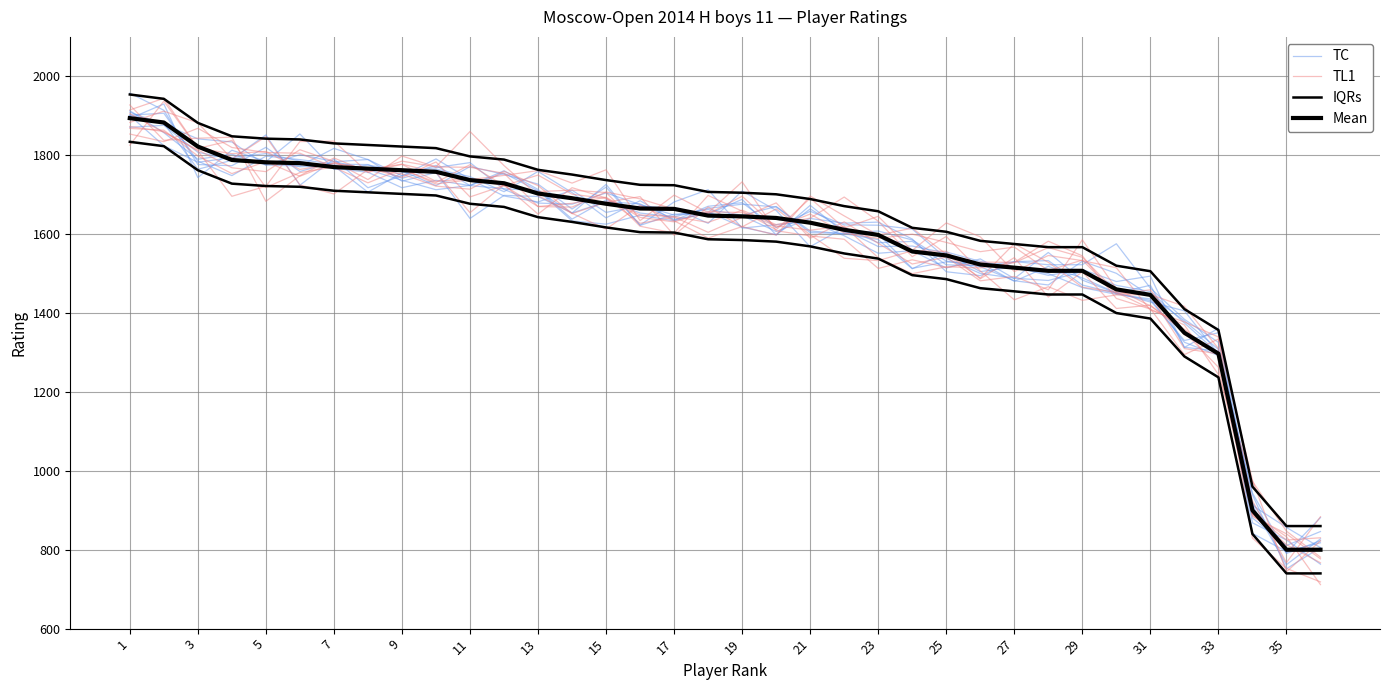

True or false: TL1 has a value of 587.7 at 31.

False